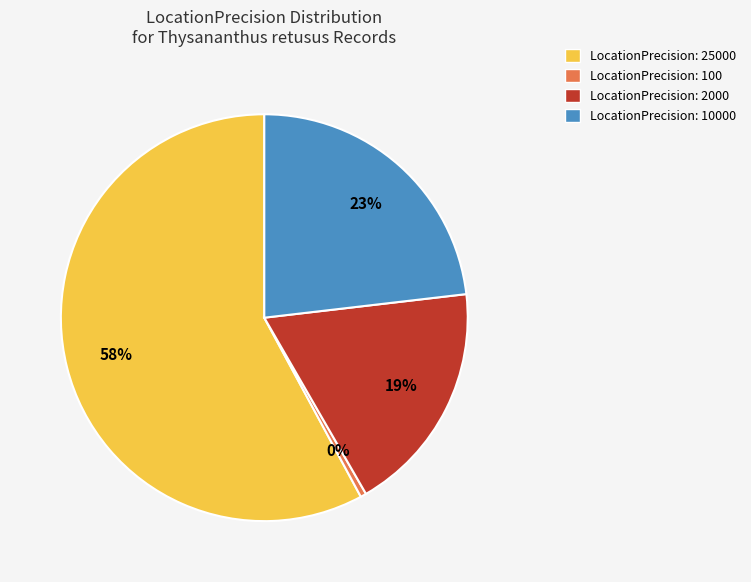

Between LocationPrecision: 25000 and LocationPrecision: 100, which is larger?

LocationPrecision: 25000